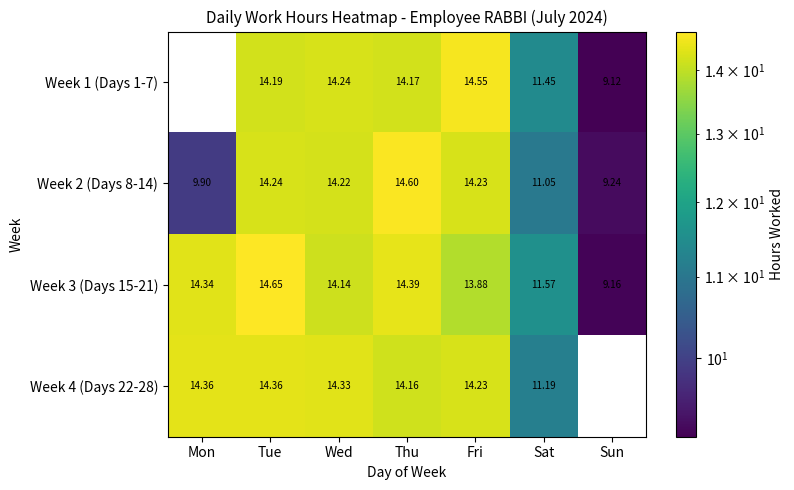

List the series in order of their overall mean, highest first.

Week 3 (Days 15-21), Week 2 (Days 8-14), Week 4 (Days 22-28), Week 1 (Days 1-7)